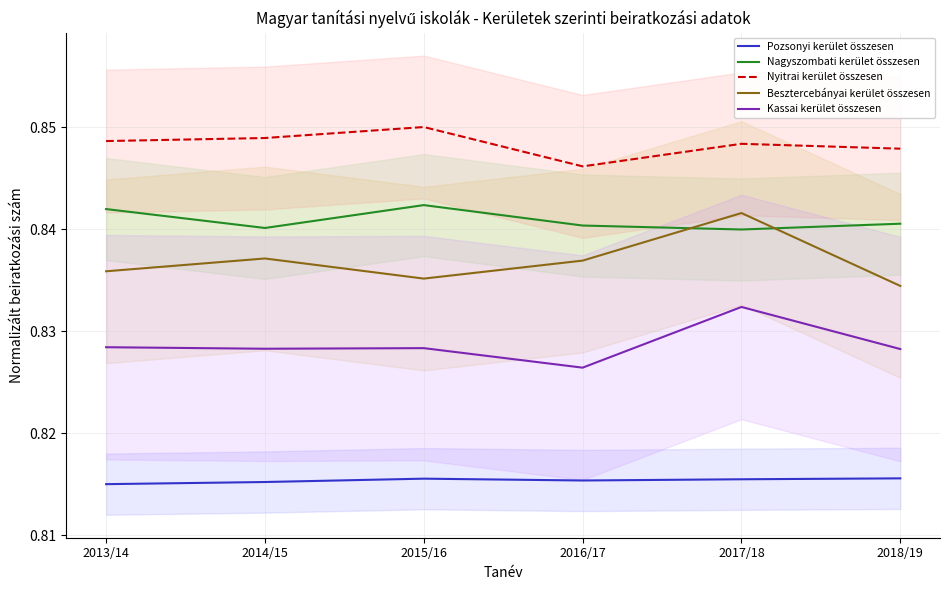

List the labels in order of Pozsonyi kerület összesen value, smallest first.

2013/14, 2014/15, 2016/17, 2017/18, 2015/16, 2018/19